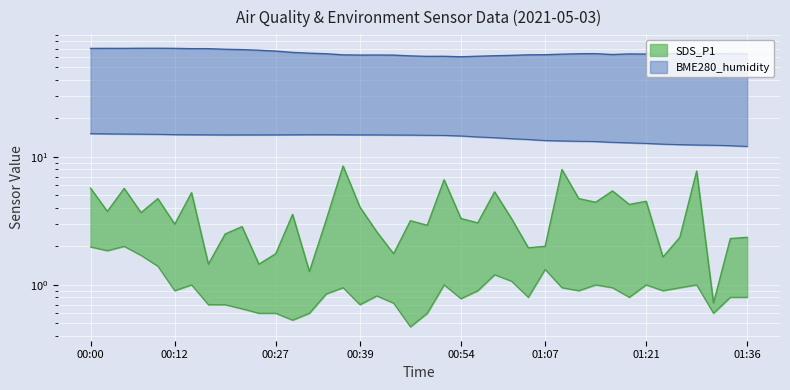

What is the difference between the highest and lowest values at 01:07?

61.6